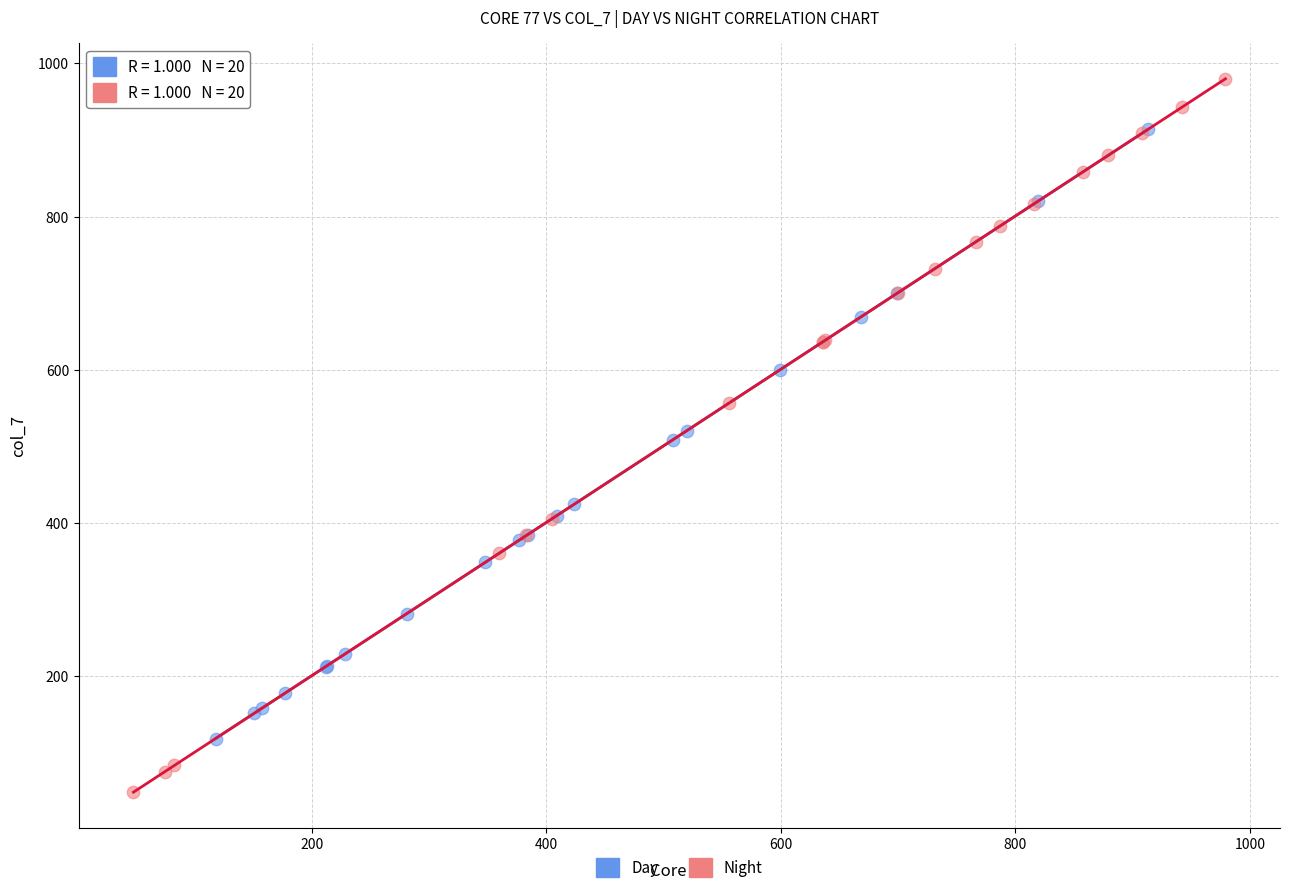

Which series reaches the minimum Y coordinate?

Night